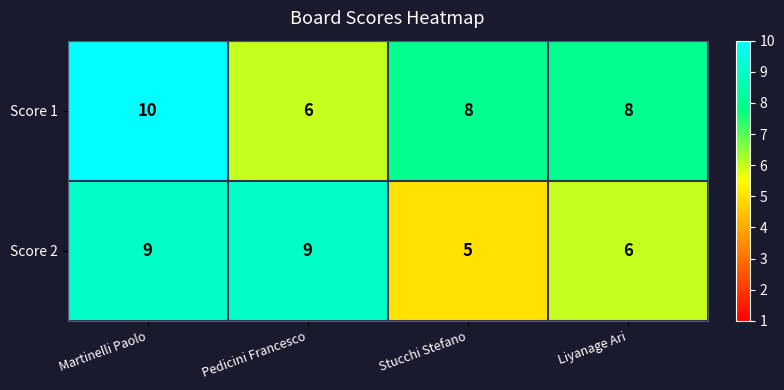

What is the difference between the highest and lowest values at Martinelli Paolo?

1